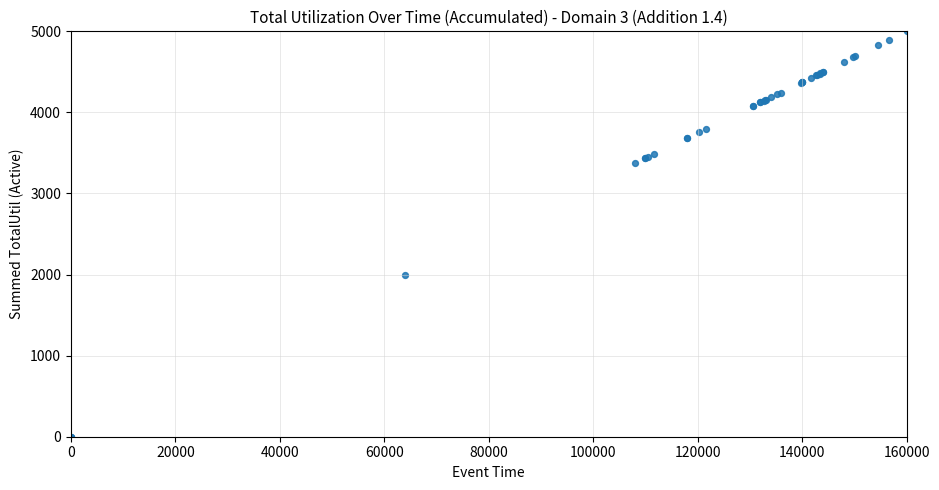

What Y value in the scatter plot is closest to 2500?

1997.3